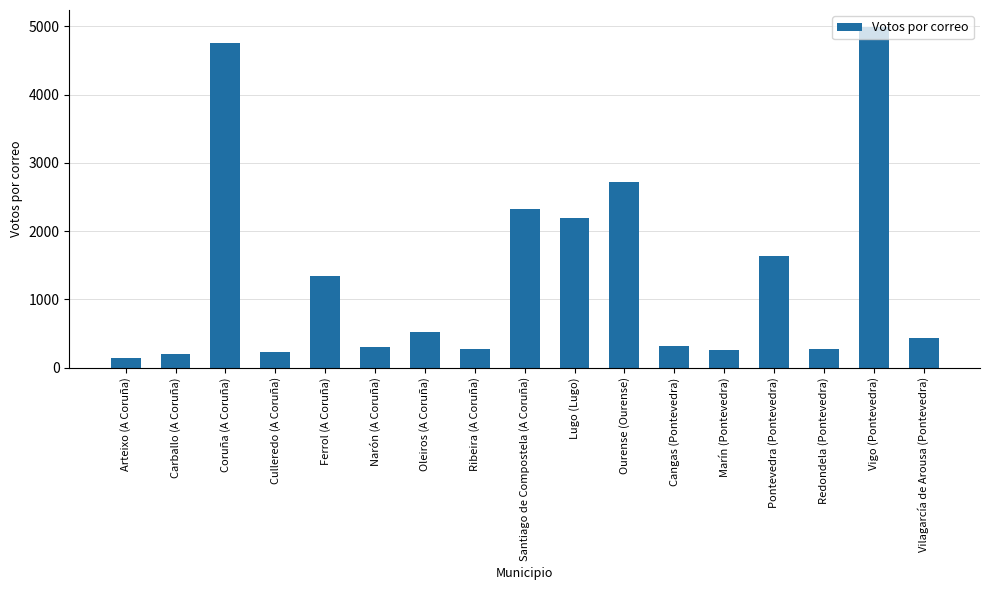

What is the label of the 11th bar from the left?

Ourense (Ourense)